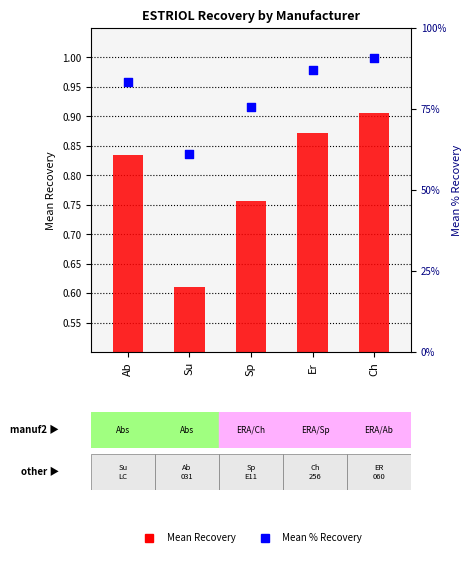

Which series contains the highest Y value?

Mean % Recovery